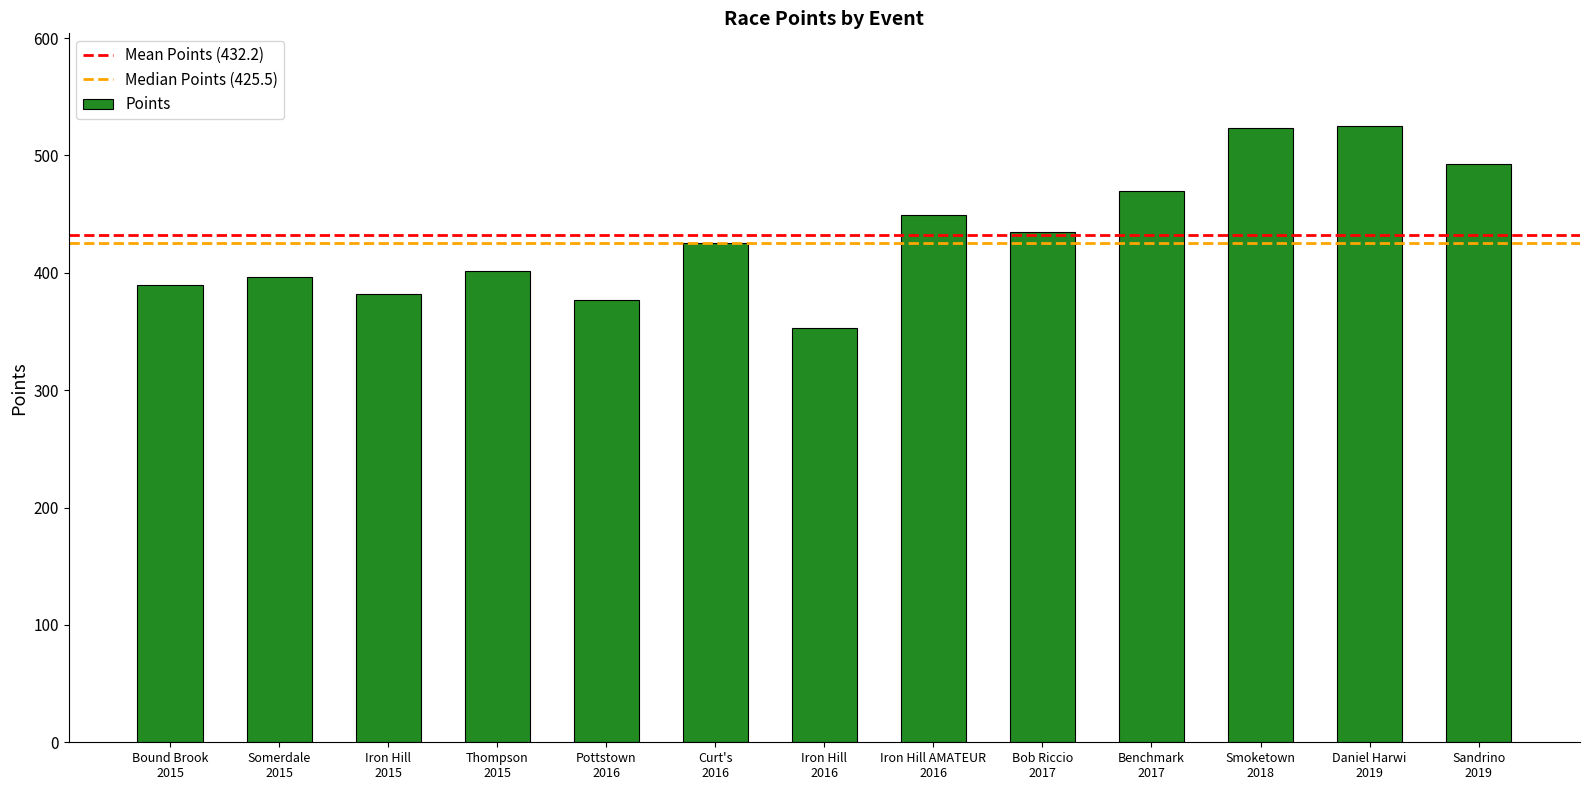

What is the difference between the values at Bound Brook
2015 and Sandrino
2019?

103.1